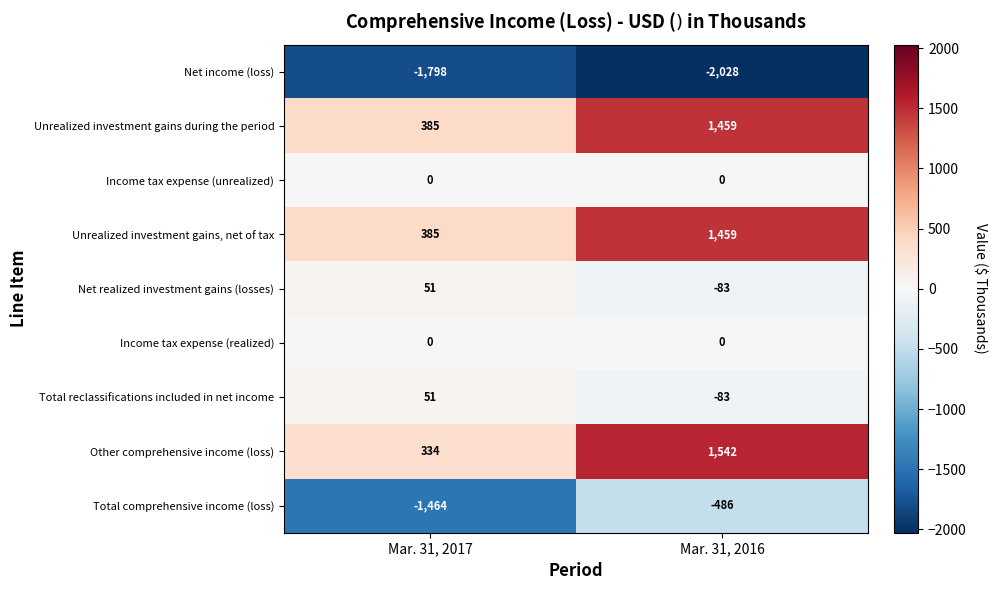

Rank the categories by Total reclassifications included in net income value from lowest to highest.

Mar. 31, 2016, Mar. 31, 2017